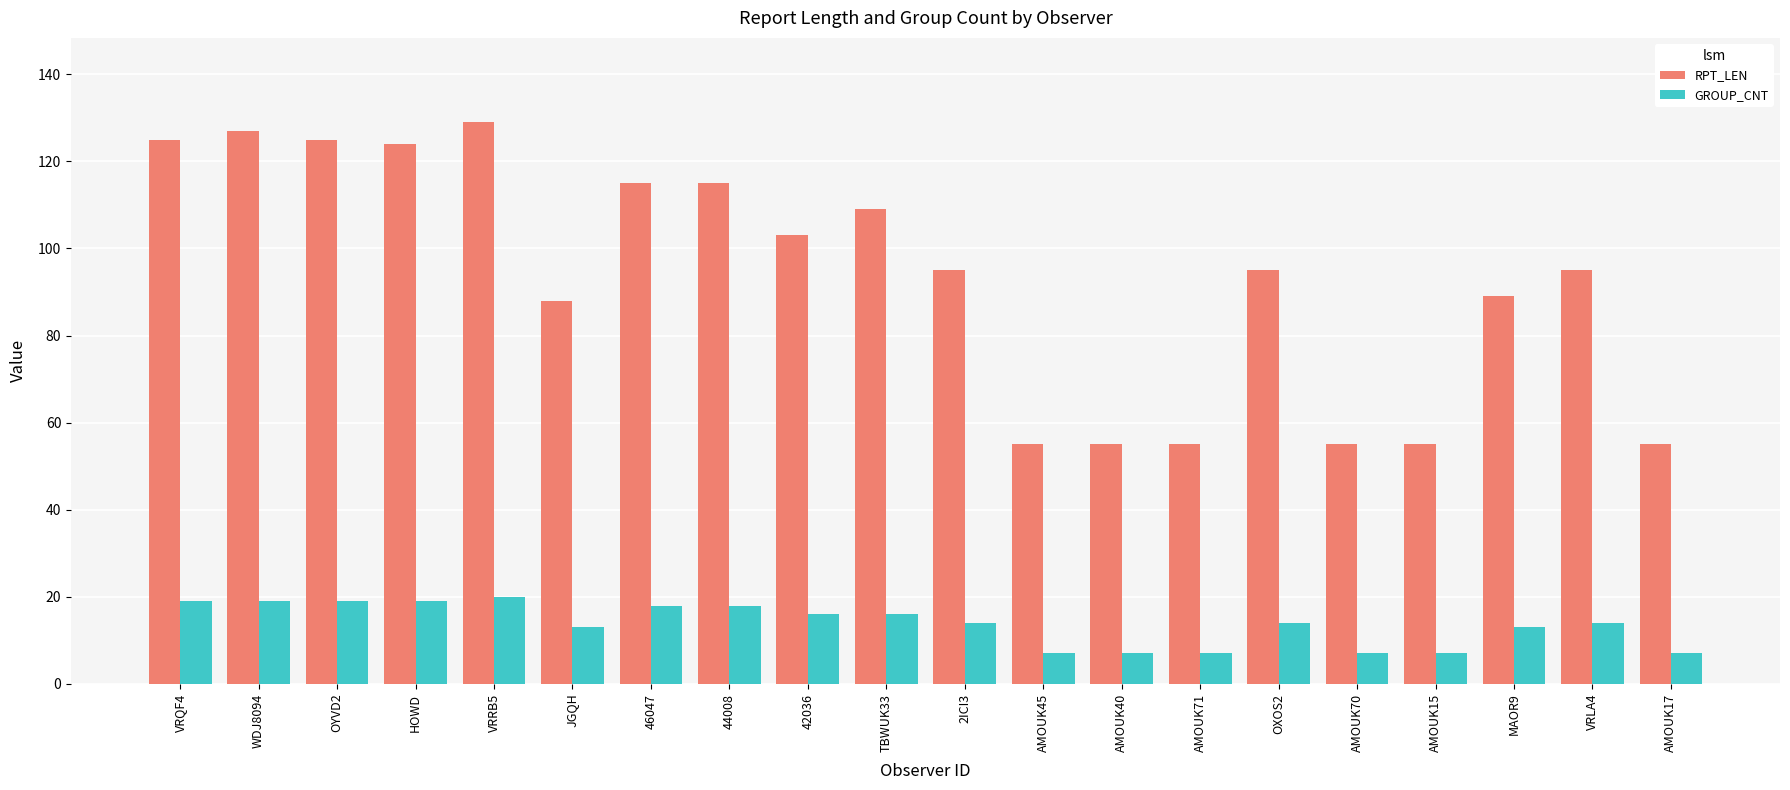

At which label does RPT_LEN first exceed 95?

VRQF4